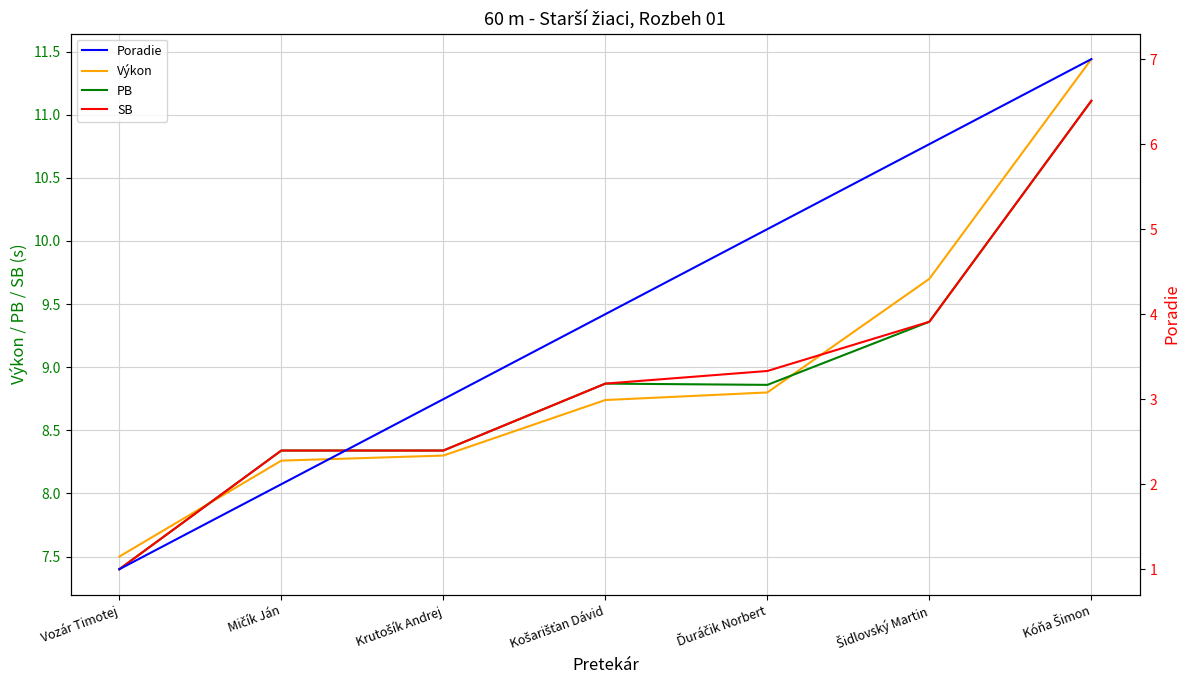

What is the sum of the PB values at Košarišťan Dávid and Krutošík Andrej?

17.2